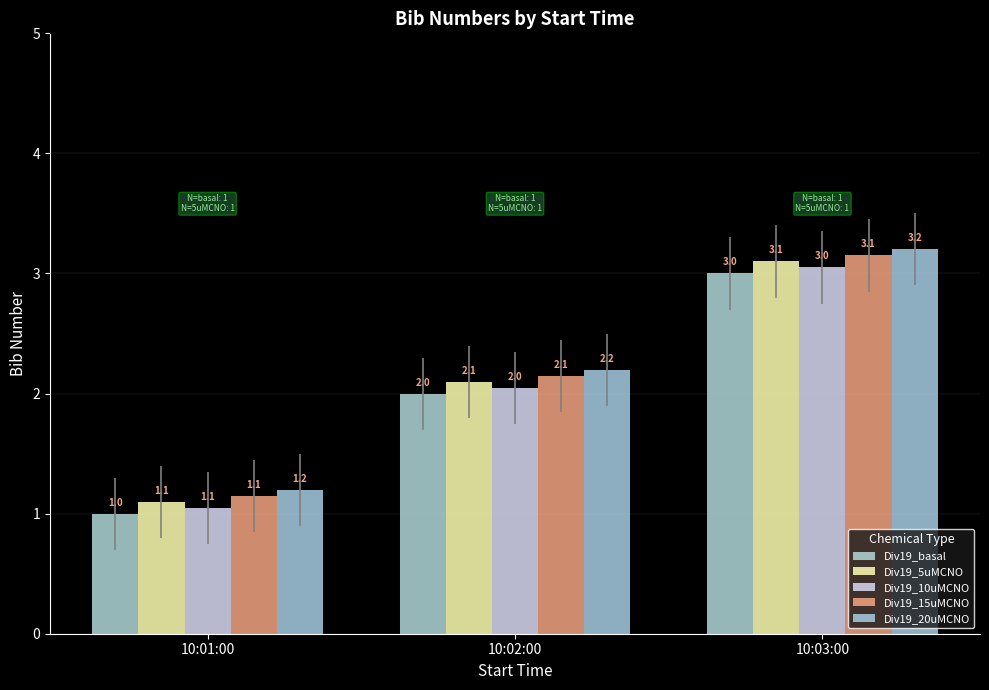

What is the sum of all Div19_20uMCNO values?

6.6